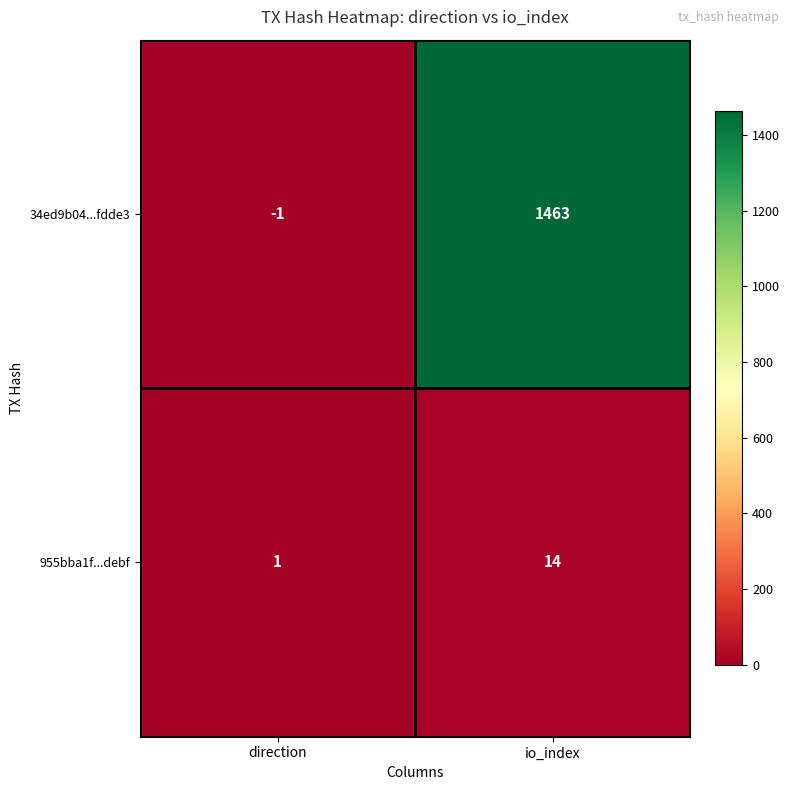

What is the difference between the maximum and minimum values in the 34ed9b04...fdde3 series?

1464